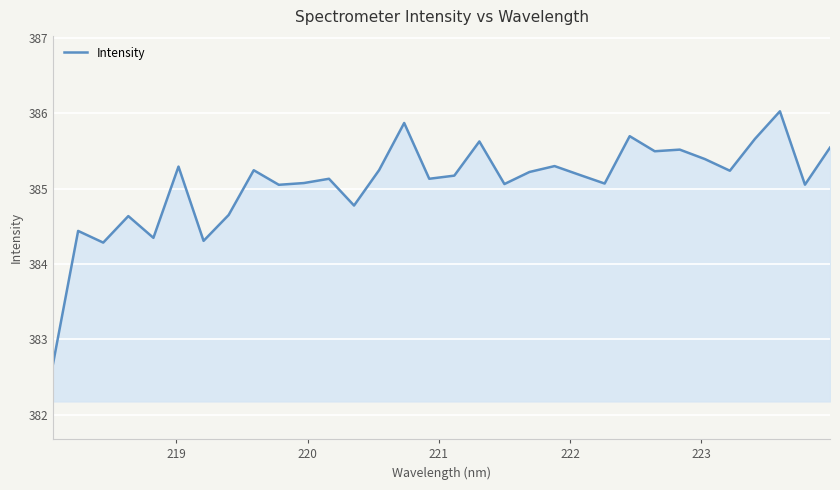

What is the smallest value displayed?

382.7